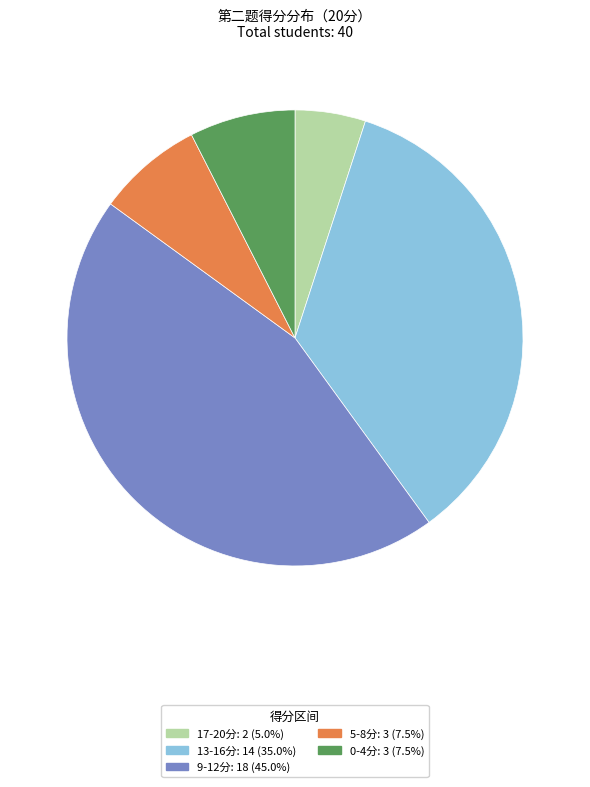

Is there any slice that represents more than half of the pie?

No